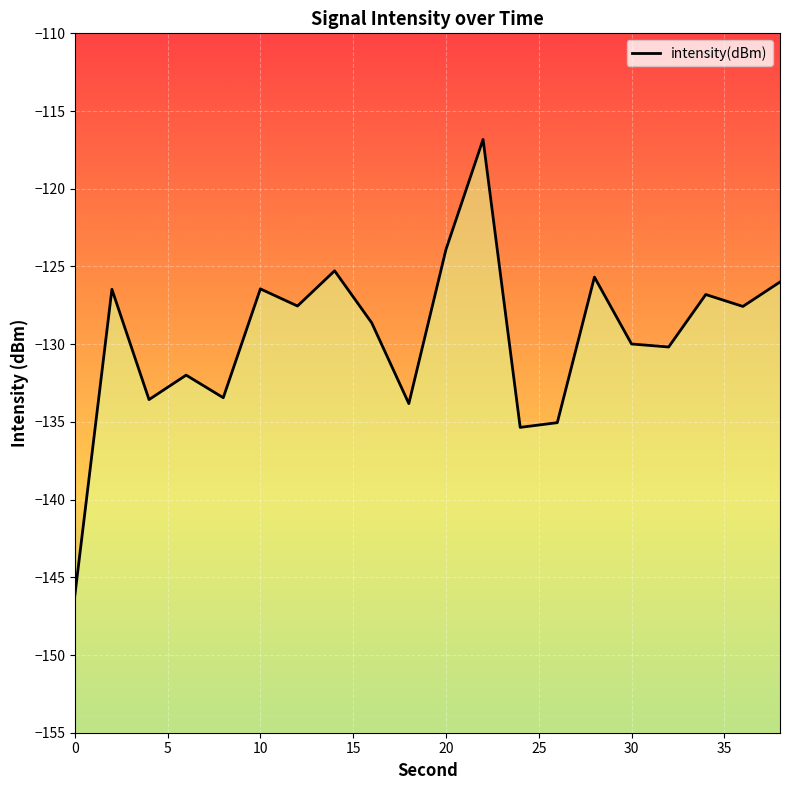

How many lines are shown in the chart?

1